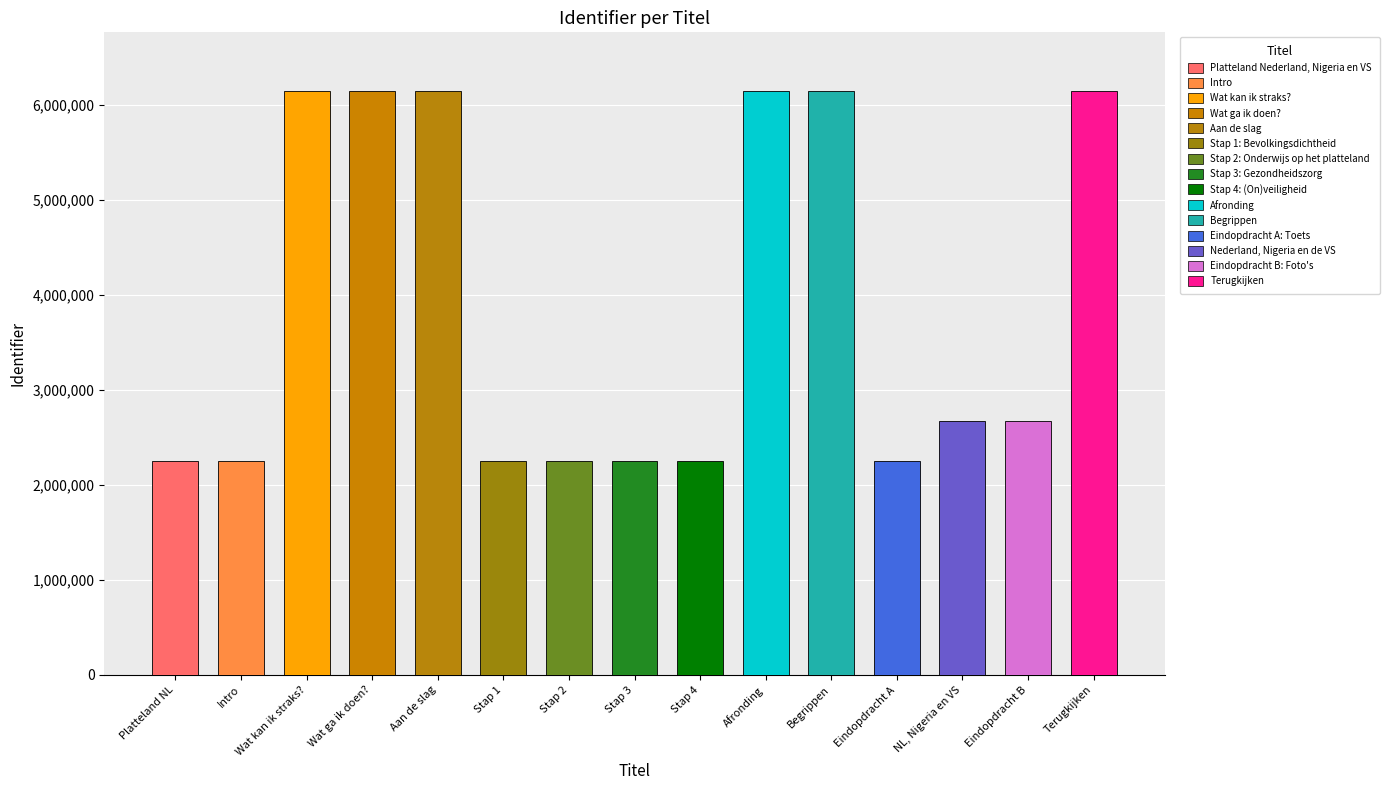

Reading left to right, what are all the values shown in this chart?

Platteland Nederland, Nigeria en VS=2251434	Intro=2251435	Wat kan ik straks?=6147326	Wat ga ik doen?=6147328	Aan de slag=6147330	Stap 1: Bevolkingsdichtheid=2251442	Stap 2: Onderwijs op het platteland=2251445	Stap 3: Gezondheidszorg=2251448	Stap 4: (On)veiligheid=2251451	Afronding=6147335	Begrippen=6147336	Eindopdracht A: Toets=2251454	Nederland, Nigeria en de VS=2676599	Eindopdracht B: Foto's=2676597	Terugkijken=6147339